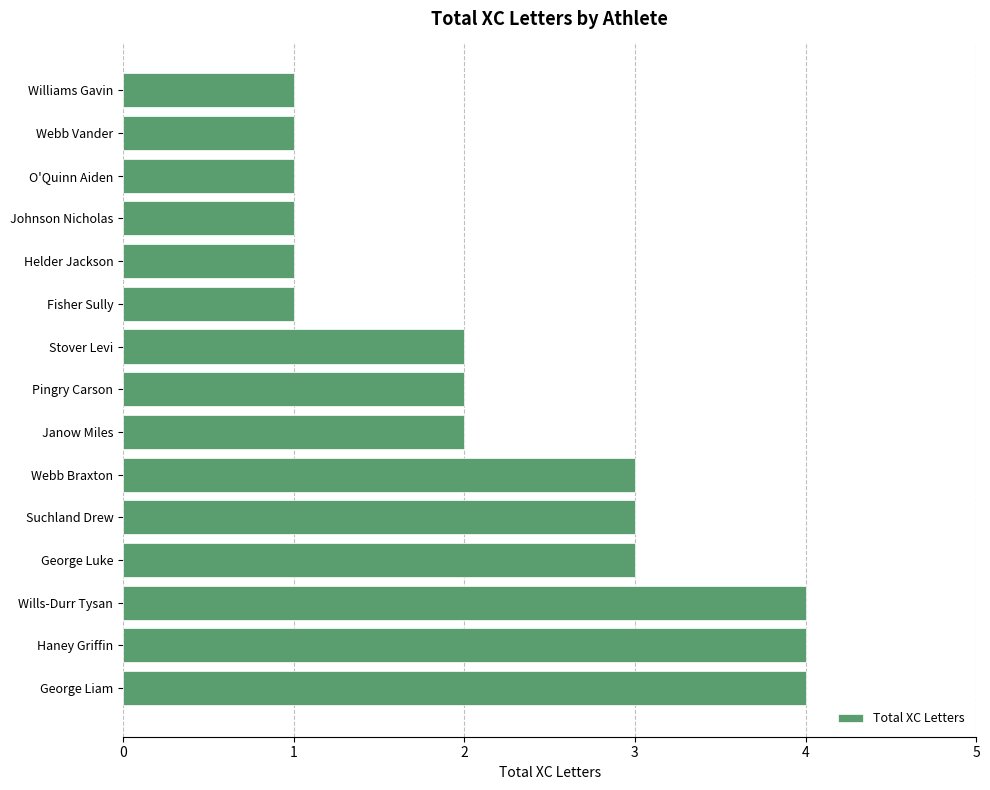

True or false: the data shows 1 at Williams Gavin.

True